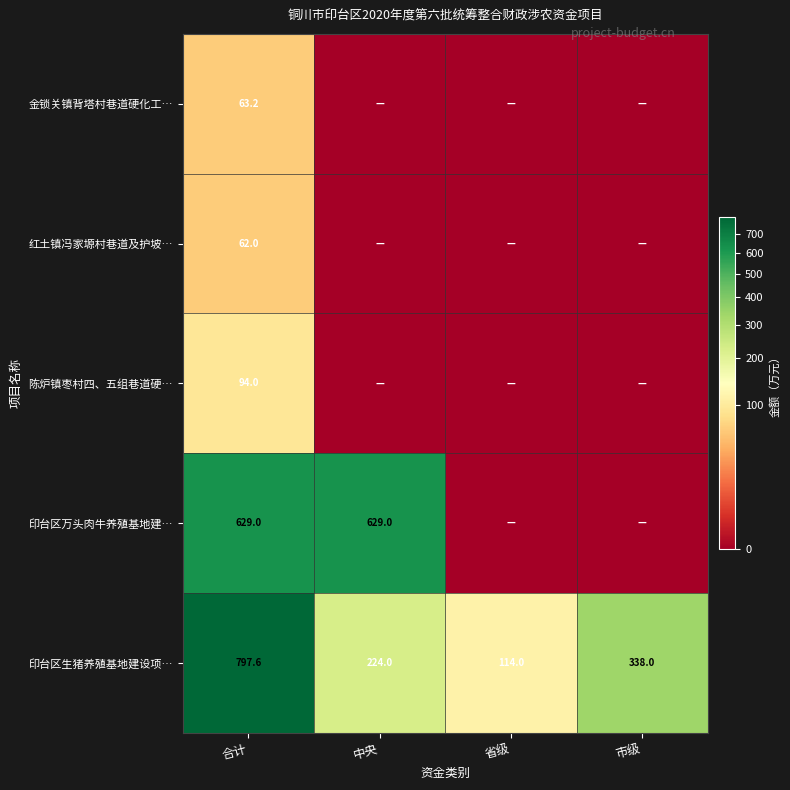

Between 合计 and 省级, which series saw the biggest shift?

印台区生猪养殖基地建设项…